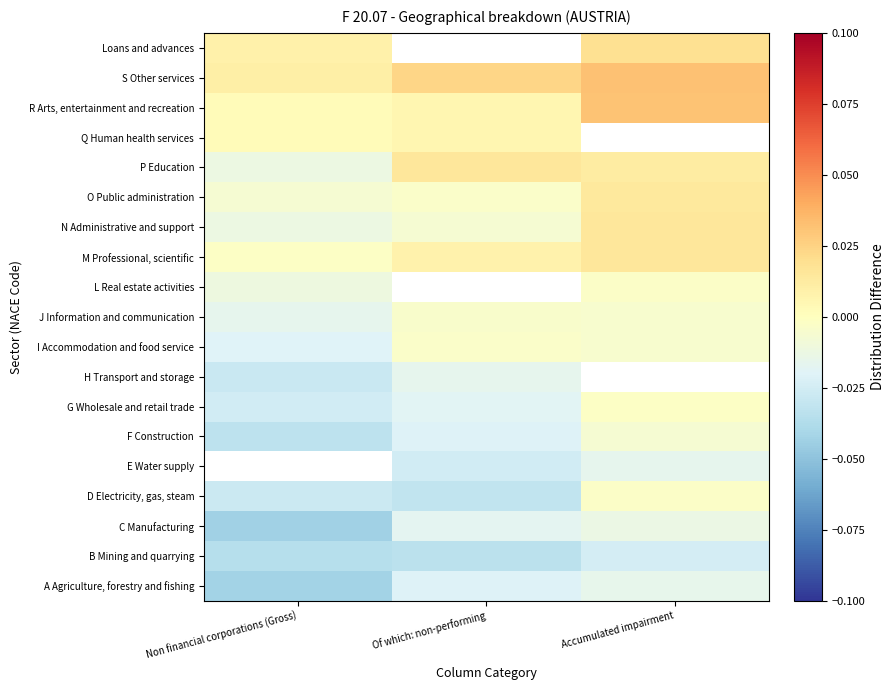

At how many categories does at least one series exceed 0?

3